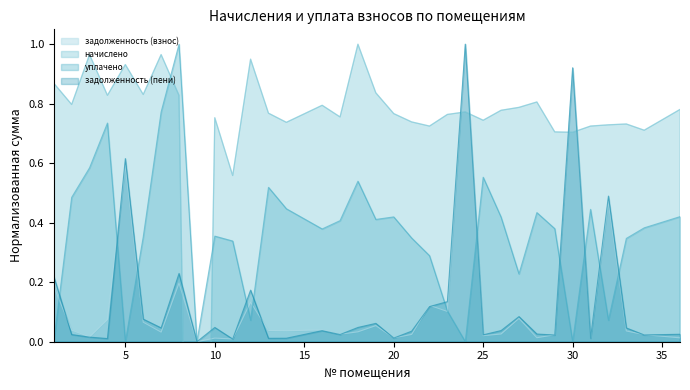

True or false: задолженность (пени) has more than 0 points higher than both neighbors.

True